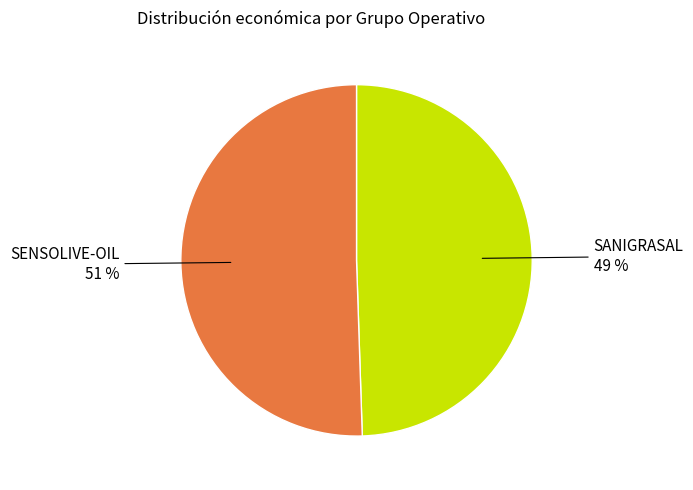

Do SANIGRASAL and SENSOLIVE-OIL together represent more than half of the pie?

Yes